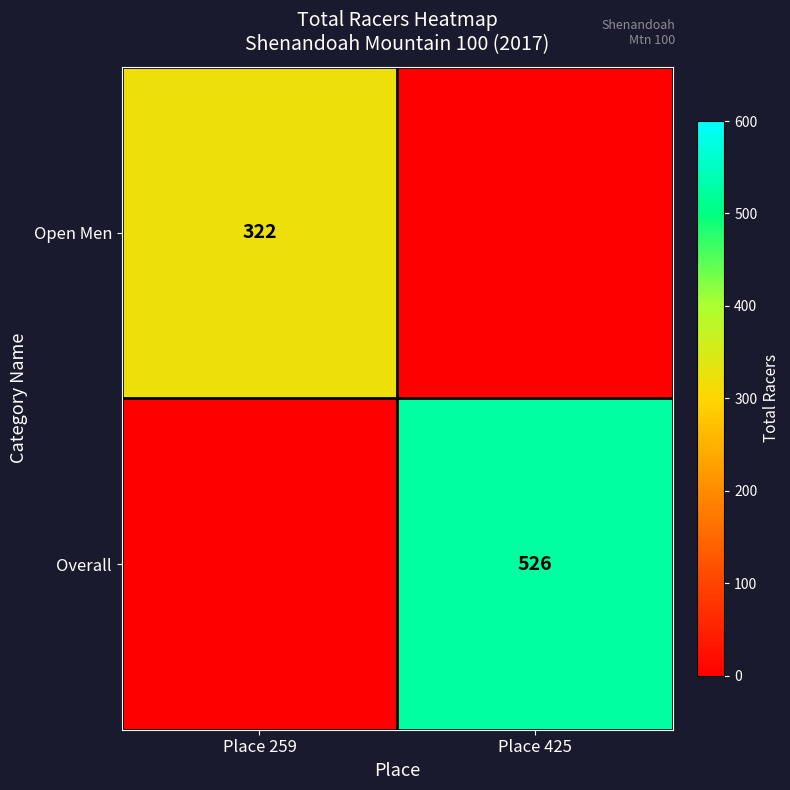

True or false: Open Men has a value of 94 at Place 259.

False